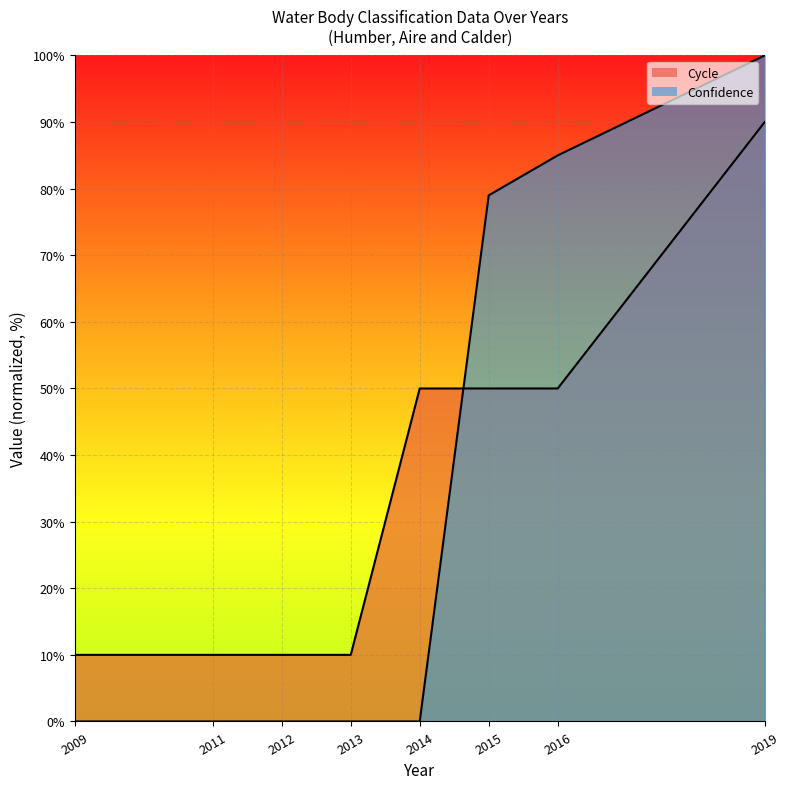

How many values in the Cycle series exceed 50?

1